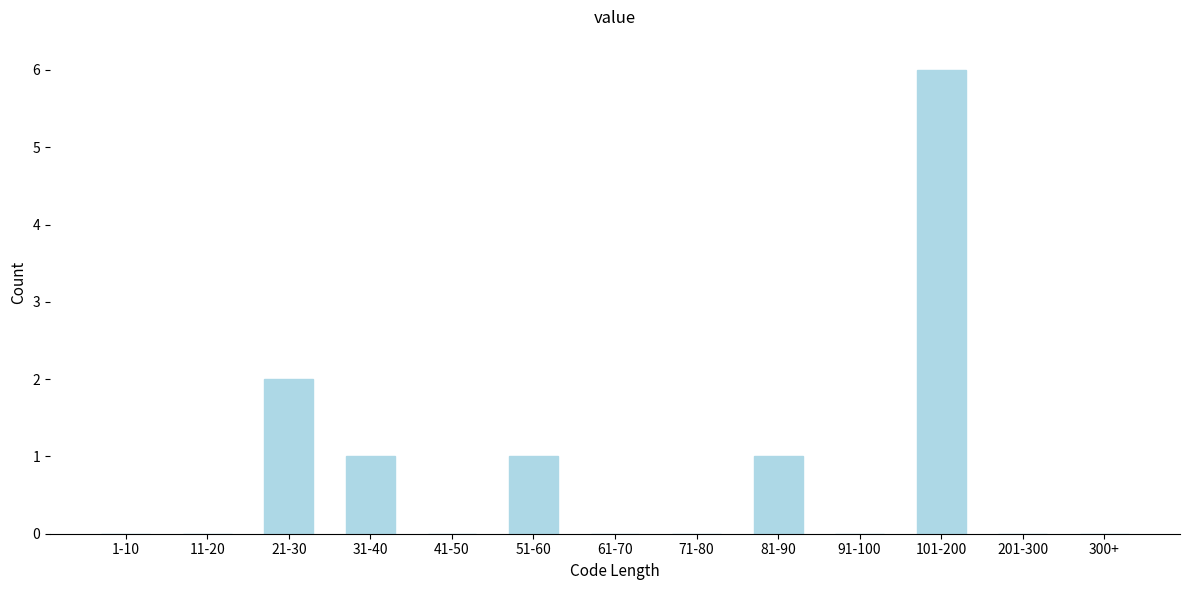

Reading right to left, extract all data points from this chart.

300+=0	201-300=0	101-200=6	91-100=0	81-90=1	71-80=0	61-70=0	51-60=1	41-50=0	31-40=1	21-30=2	11-20=0	1-10=0